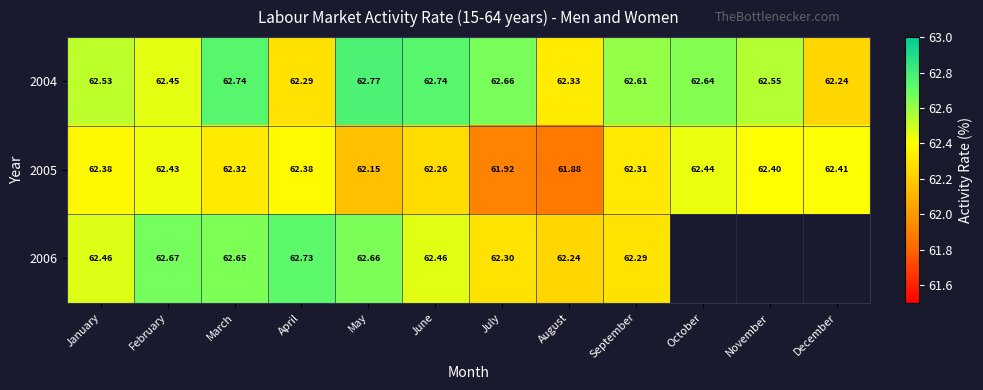

Is the value of 2004 at July greater than the value of 2006 at June?

Yes